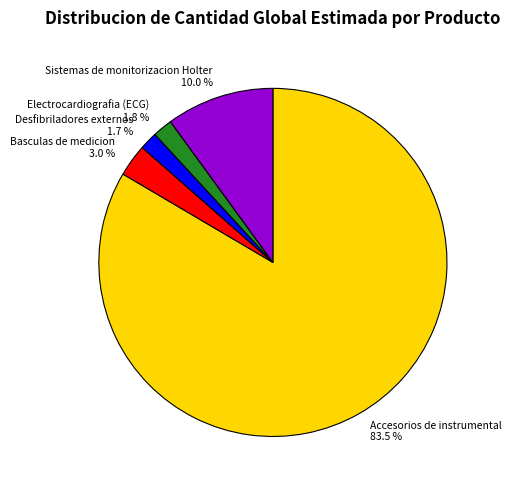

Count the number of slices in the pie.

5